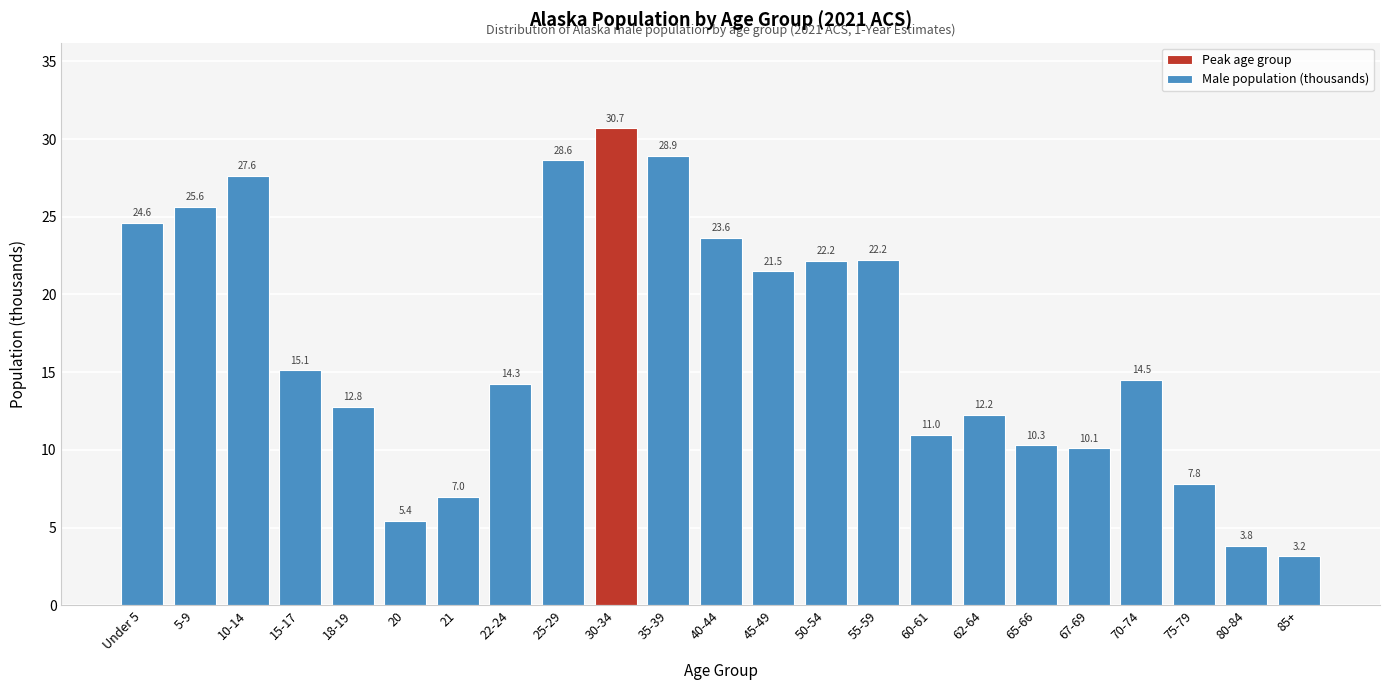

Reading left to right, extract all data points from this chart.

Under 5=24.6	5-9=25.6	10-14=27.6	15-17=15.1	18-19=12.8	20=5.4	21=7.0	22-24=14.3	25-29=28.6	30-34=30.7	35-39=28.9	40-44=23.6	45-49=21.5	50-54=22.2	55-59=22.2	60-61=11.0	62-64=12.2	65-66=10.3	67-69=10.1	70-74=14.5	75-79=7.8	80-84=3.8	85+=3.2